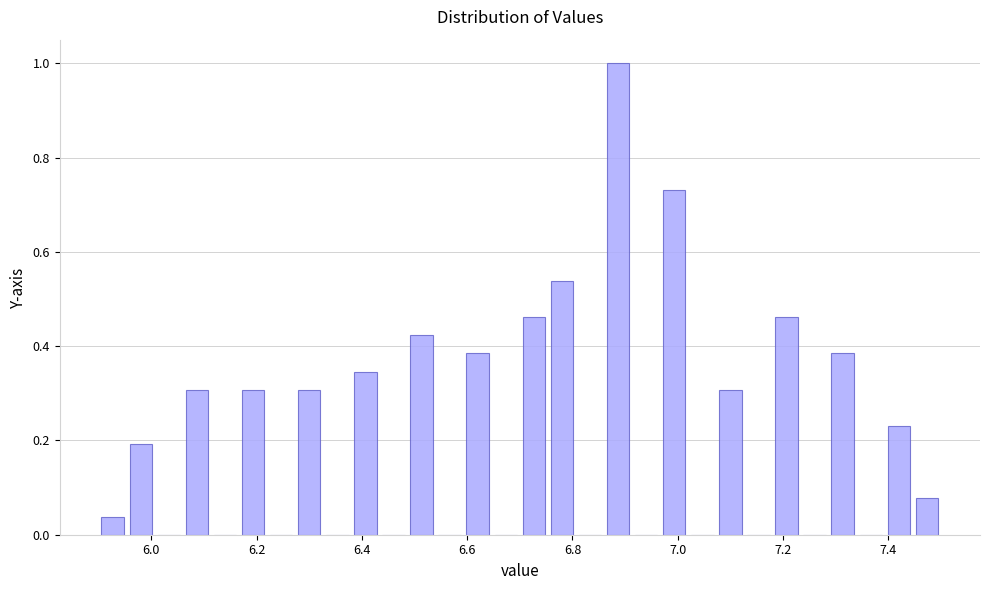

Around what value on the x-axis is the tallest bar? Give the approximate position of its centre, as read against the axis.

6.88